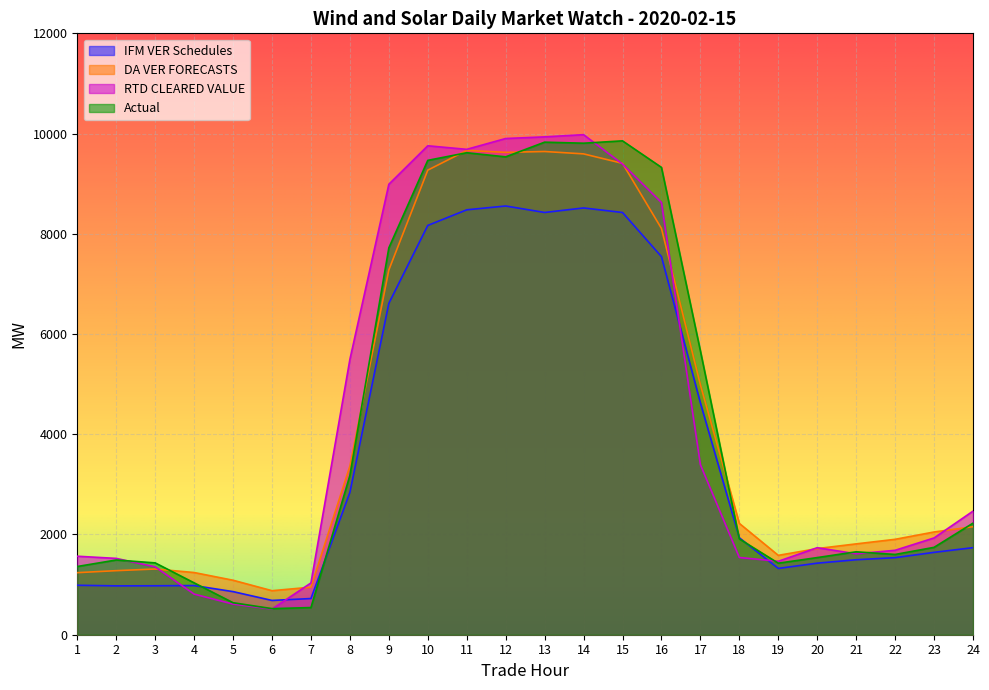

What is the sum of all RTD CLEARED VALUE values?

104994.0